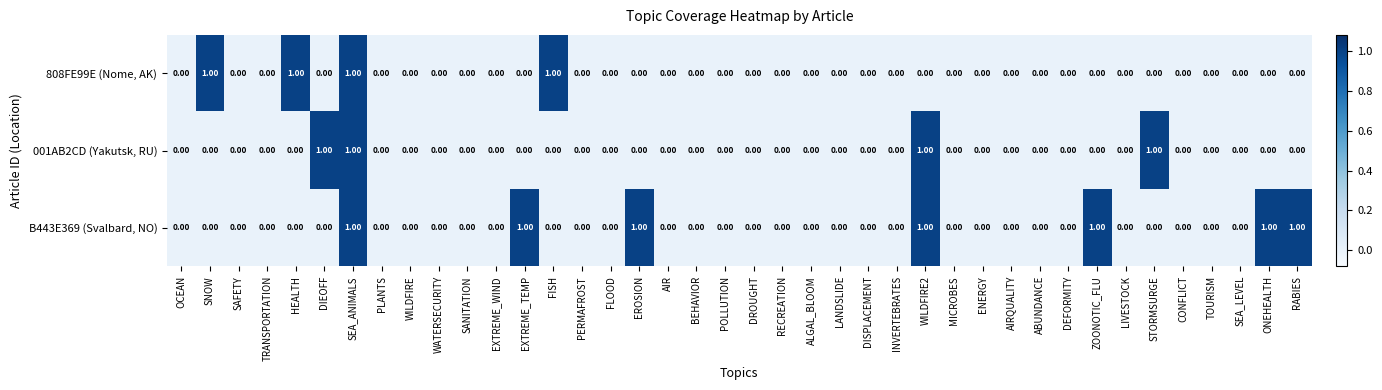

At which category is the sum across all series the highest?

SEA_ANIMALS